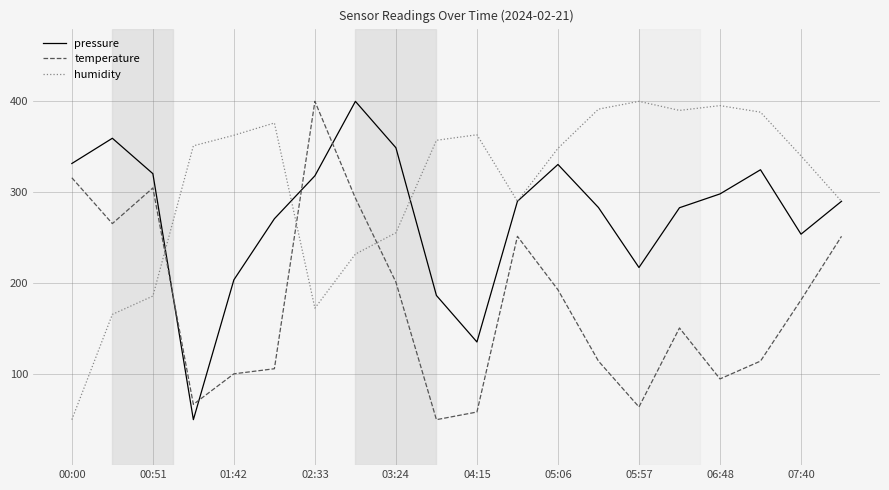

What are all the series names shown in the legend?

pressure, temperature, humidity